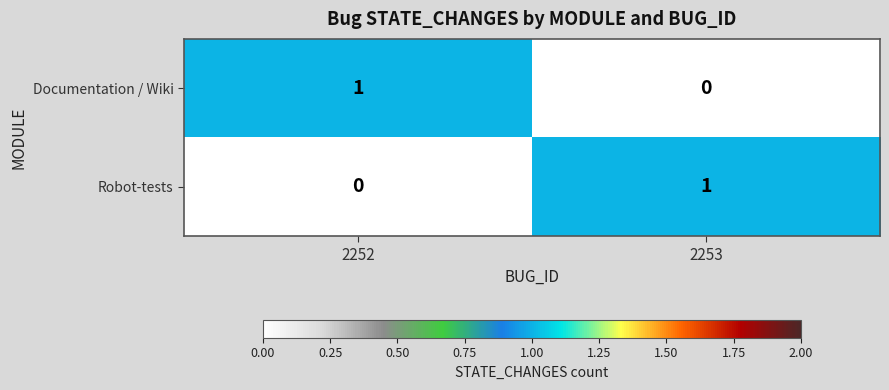

Is it true that Documentation / Wiki equals -1 at 2253?

False